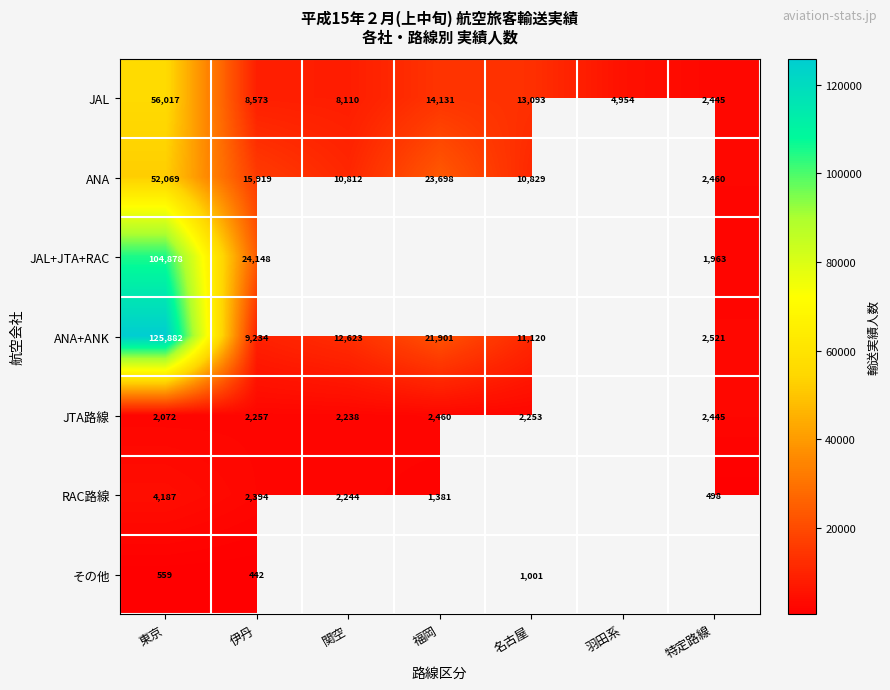

True or false: JTA路線 has a value of 1319.2 at 名古屋.

False